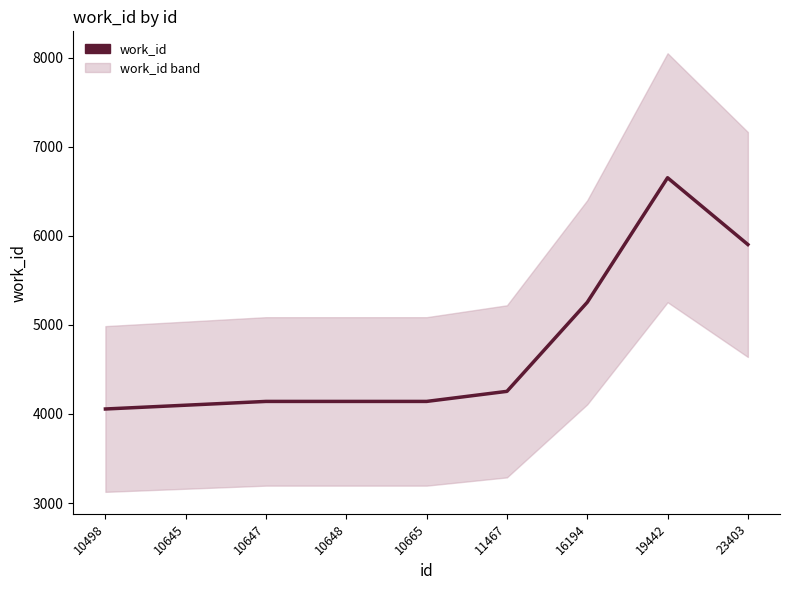

What is the difference between the values at 19442 and 10645?

2553.0